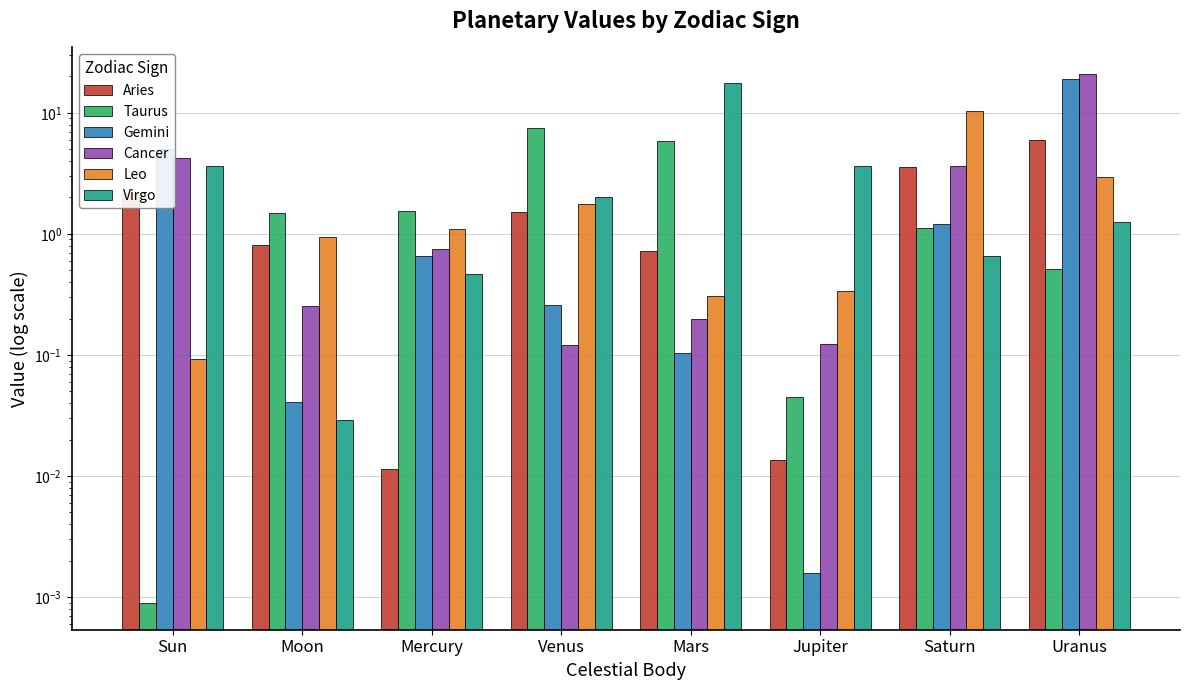

True or false: Cancer has a value of 0.2 at Mars.

True